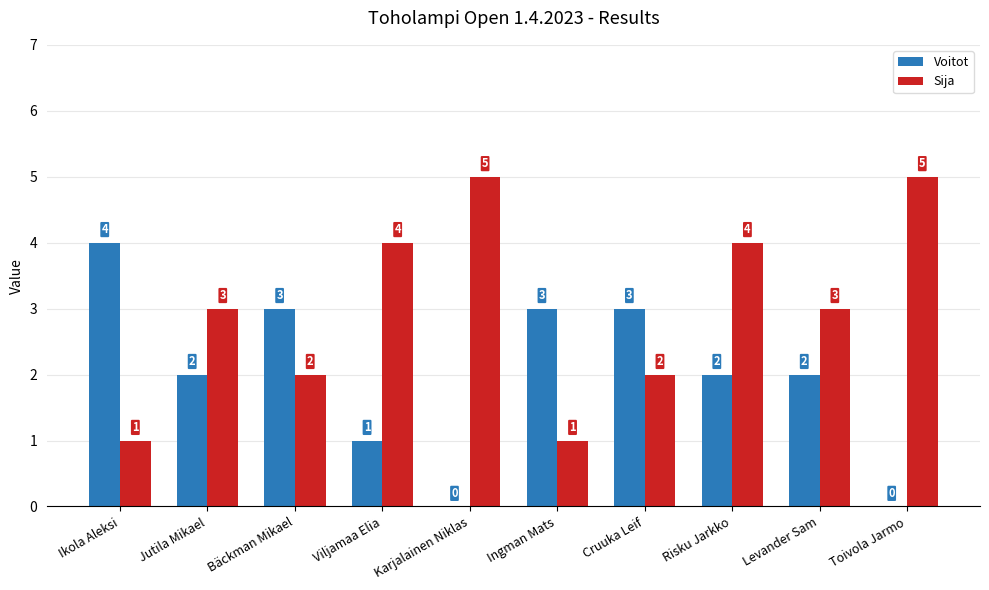

What is the maximum value shown in the chart?

5